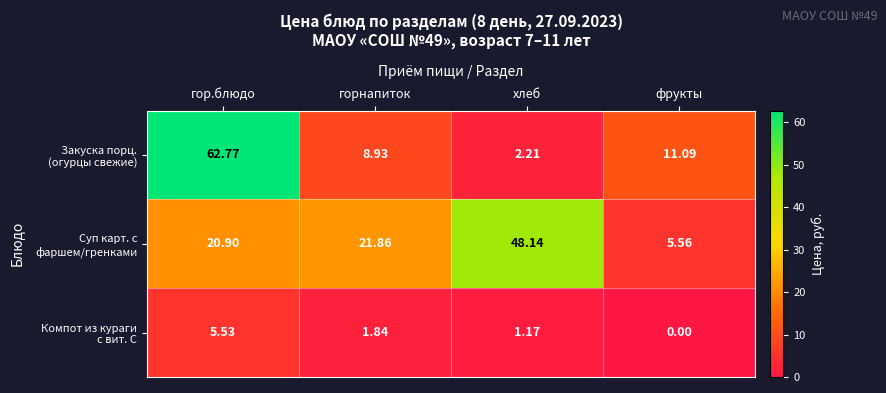

At how many categories does at least one series exceed 51?

1